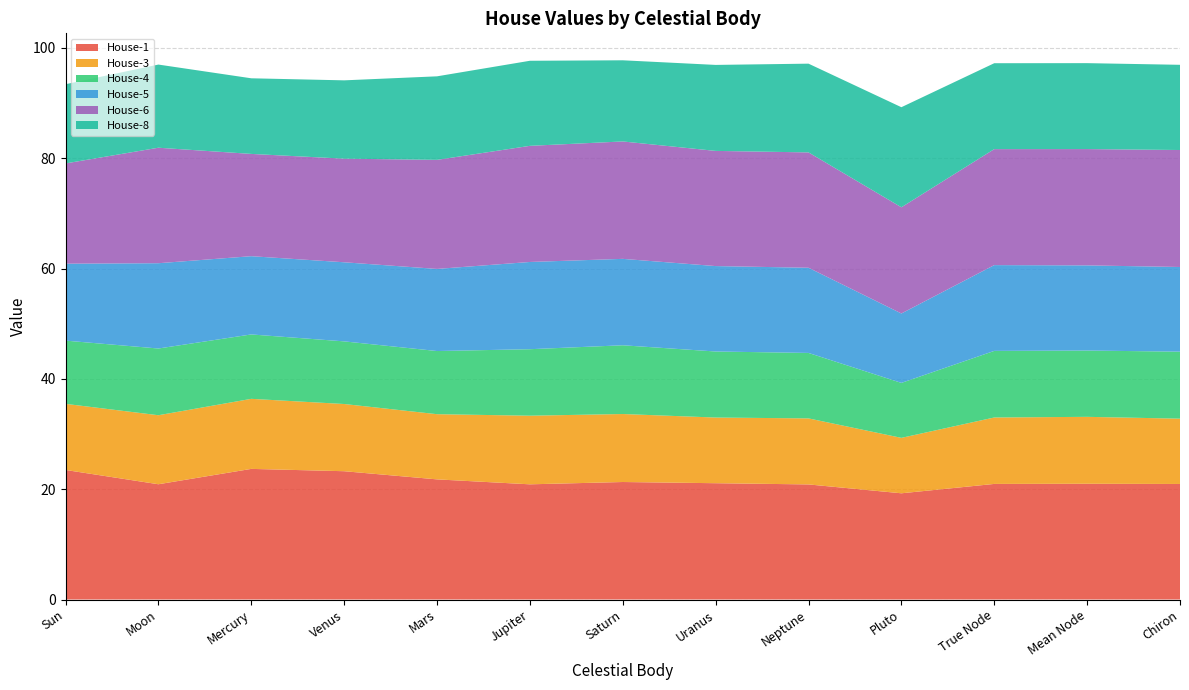

Reading left to right, extract all data points from this chart.

House-1: 23.5	20.9	23.7	23.3	21.8	20.9	21.3	21.1	20.9	19.3	21.0	21.0	20.9
House-3: 12.0	12.5	12.7	12.2	11.8	12.4	12.3	11.9	12.0	10.1	12.0	12.1	11.8
House-4: 11.5	12.1	11.7	11.4	11.5	12.1	12.5	12.0	11.9	10.0	12.1	12.0	12.1
House-5: 13.9	15.5	14.2	14.3	14.9	15.8	15.7	15.5	15.4	12.6	15.6	15.4	15.4
House-6: 18.2	20.9	18.5	18.8	19.8	21.1	21.3	20.9	20.9	19.3	21.0	21.1	21.2
House-8: 14.4	15.1	13.7	14.2	15.1	15.4	14.7	15.6	16.1	18.1	15.6	15.6	15.4